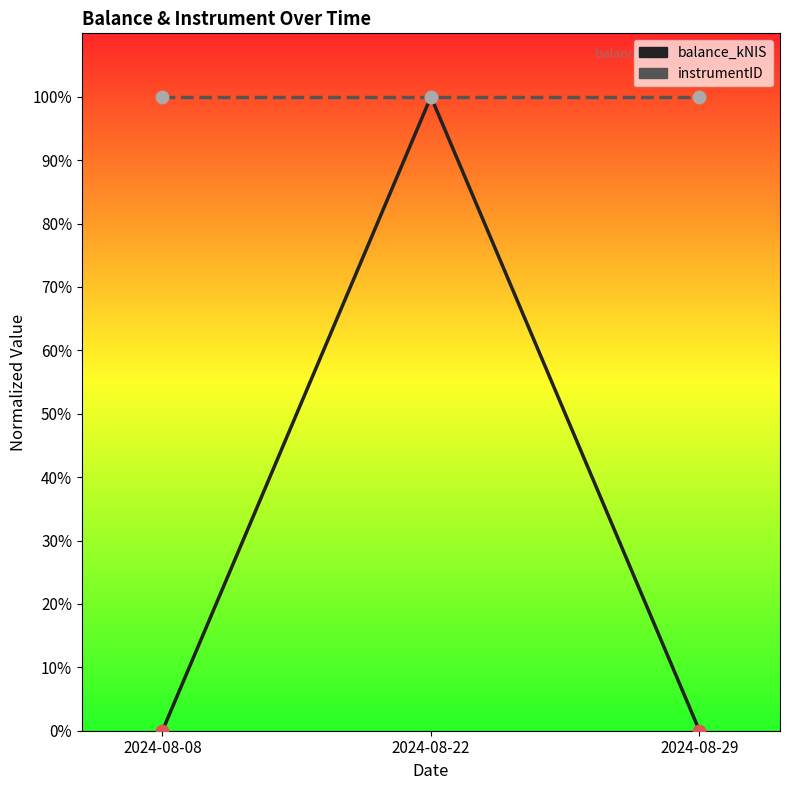

At which category is the sum across all series the highest?

2024-08-22